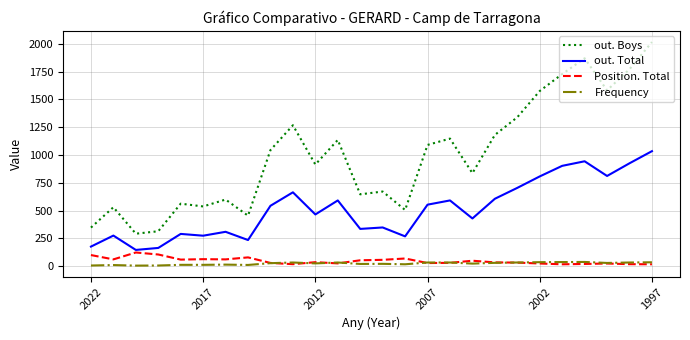

True or false: out. Total and Frequency cross at least once.

False